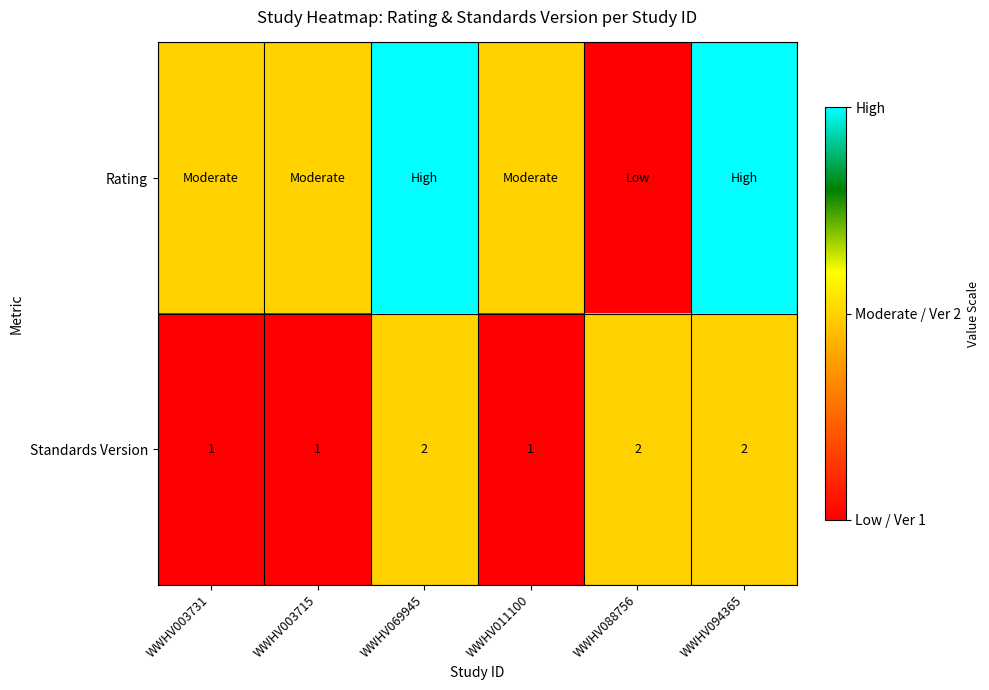

What is the sum of the Standards Version values at WWHV088756 and WWHV003715?

3